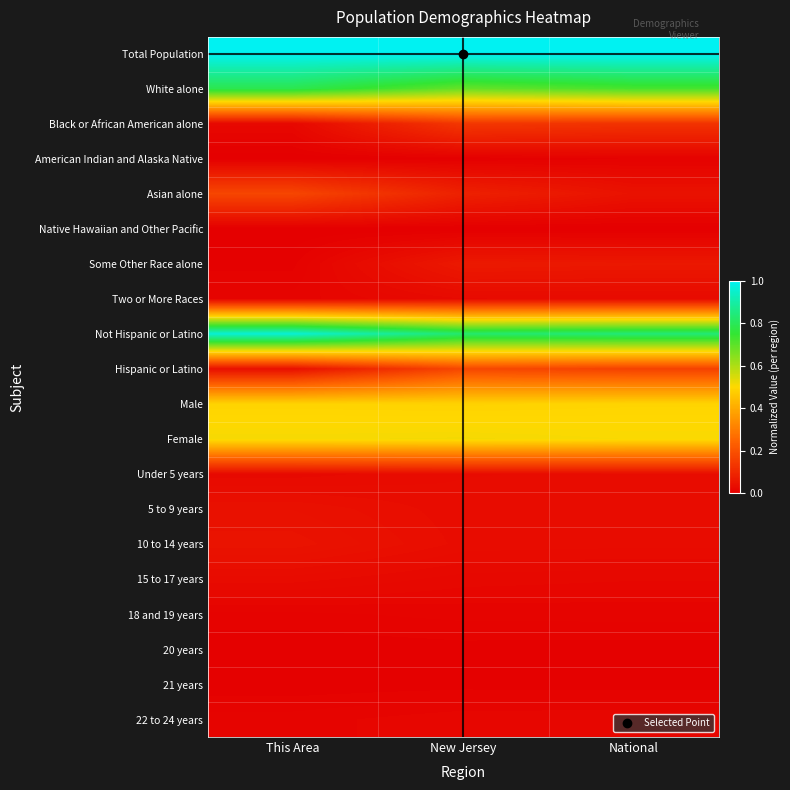

Between New Jersey and National, which is larger?

New Jersey